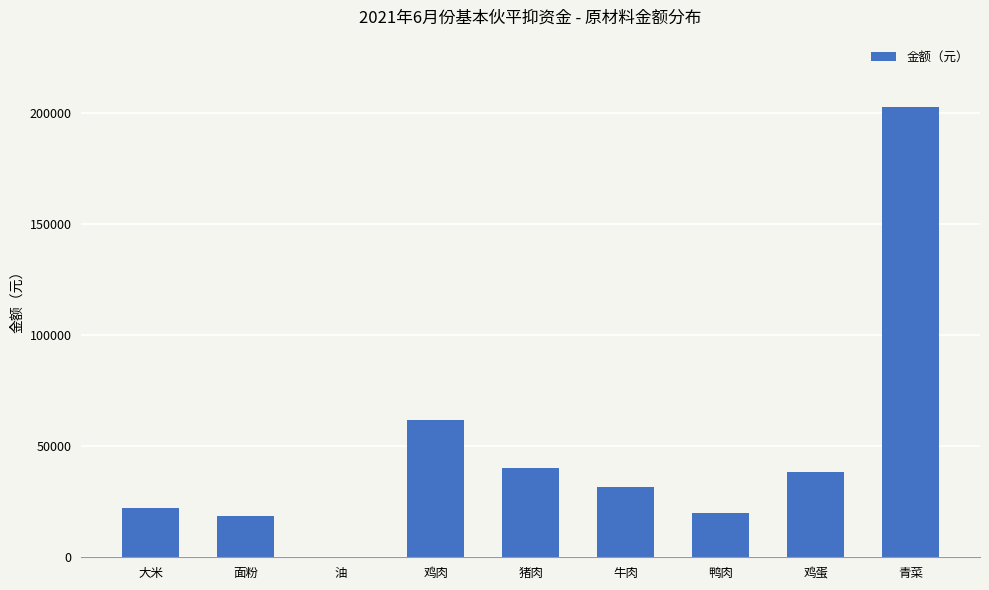

How many distinct data groups are displayed?

1